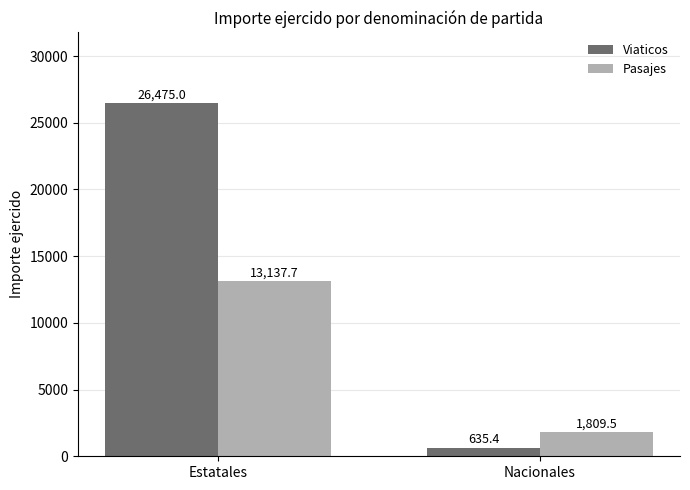

What are all the series names shown in the legend?

Viaticos, Pasajes